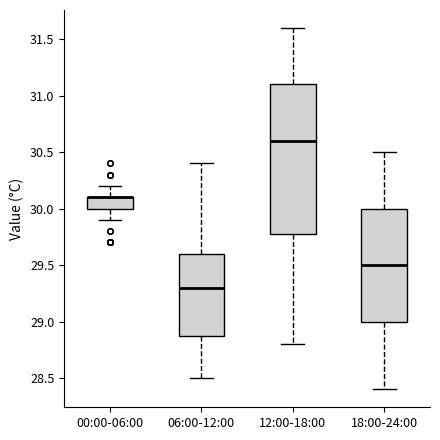

Reading left to right, transcribe this box plot: for each box, give where its median line is, the range the box spans, and where its two whiskers end, as read against the y-axis. The values are not printed on the chart, so give them approximately, as read against the axis.

00:00-06:00: median 30.1 (drawn on the box's upper edge), box 30.0 to 30.1, whiskers 29.9 to 30.2
06:00-12:00: median 29.3, box 28.9 to 29.6, whiskers 28.5 to 30.4
12:00-18:00: median 30.6, box 29.8 to 31.1, whiskers 28.8 to 31.6
18:00-24:00: median 29.5, box 29.0 to 30.0, whiskers 28.4 to 30.5